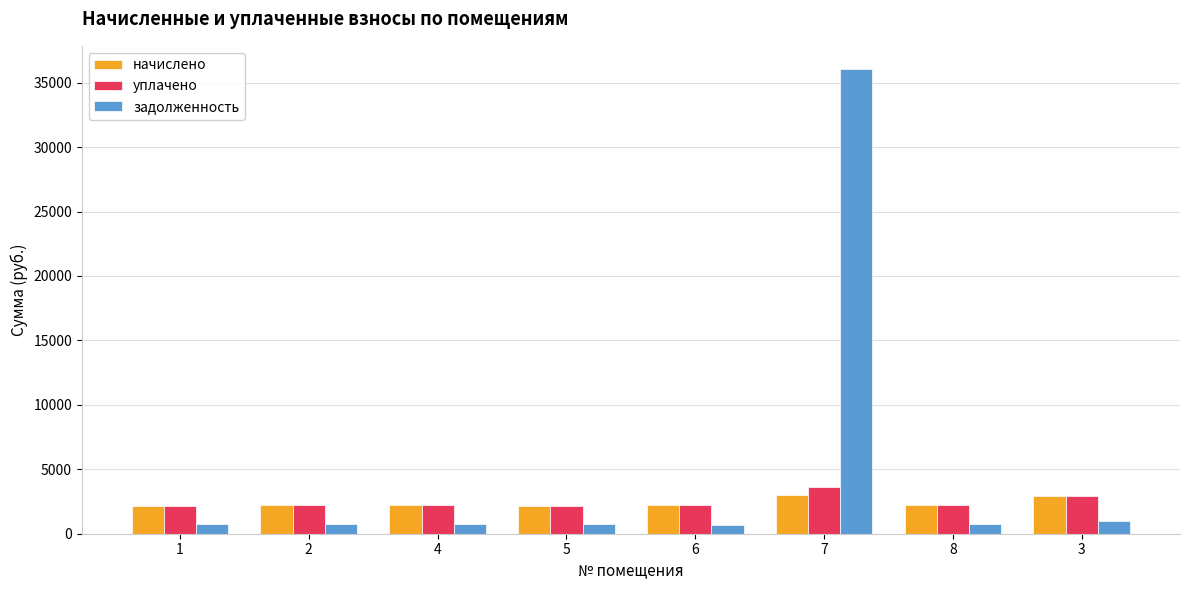

Between 7 and 8, which series saw the biggest shift?

задолженность